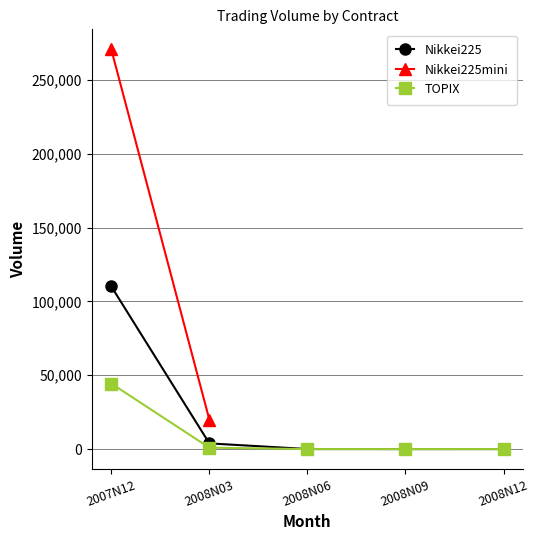

What is the maximum value for TOPIX?

44417